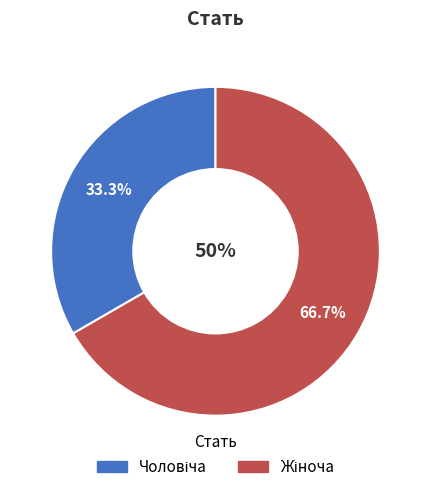

What is the smallest slice in the pie chart?

Чоловіча